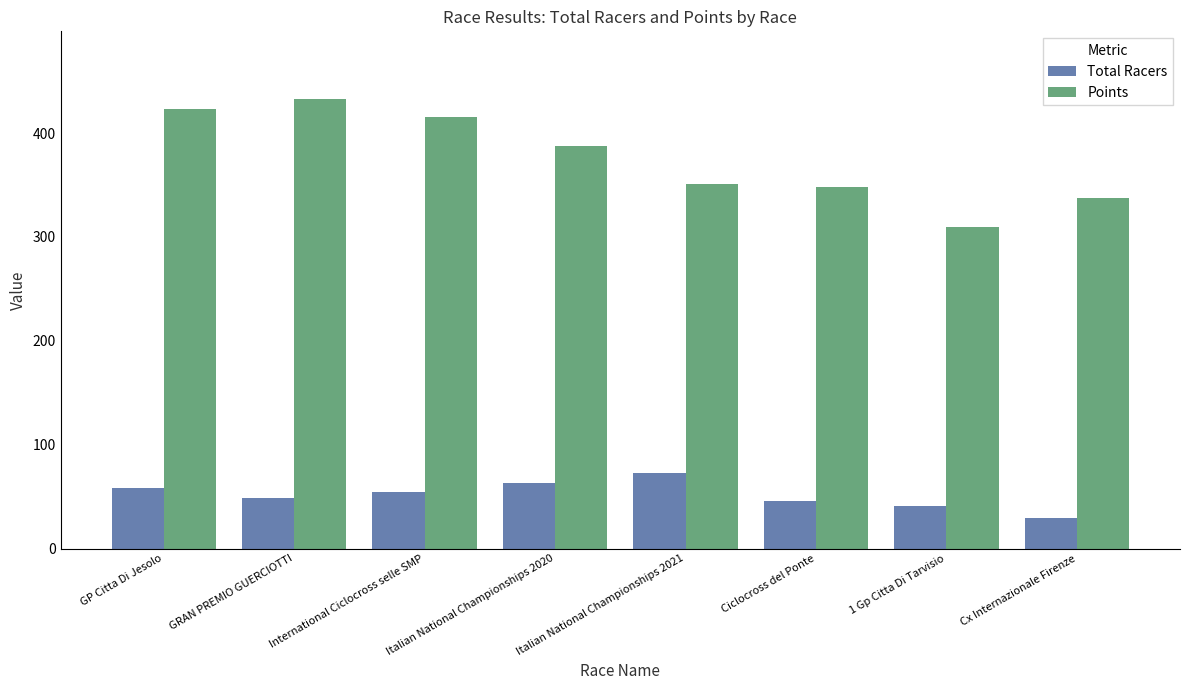

What position from the left is Italian National Championships 2021?

5